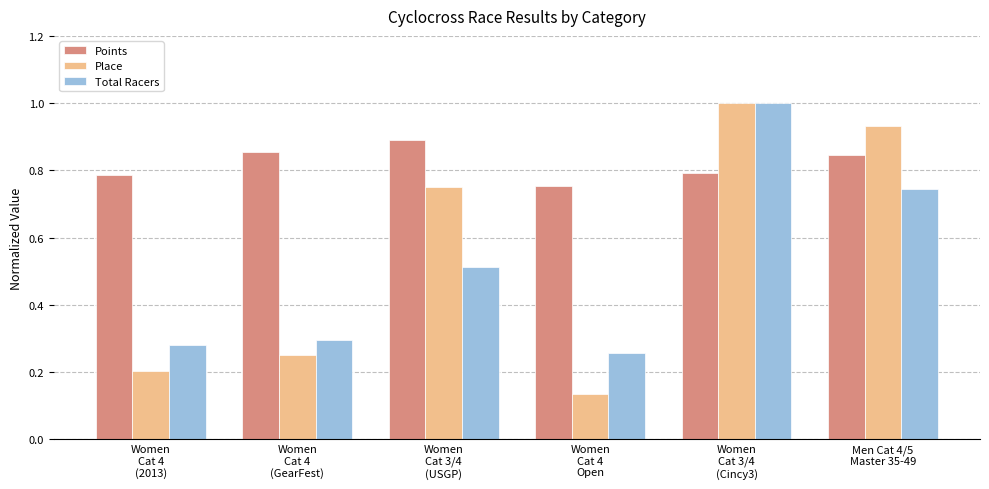

Rank the series at Women
Cat 4
(GearFest) from lowest to highest value.

Place, Total Racers, Points